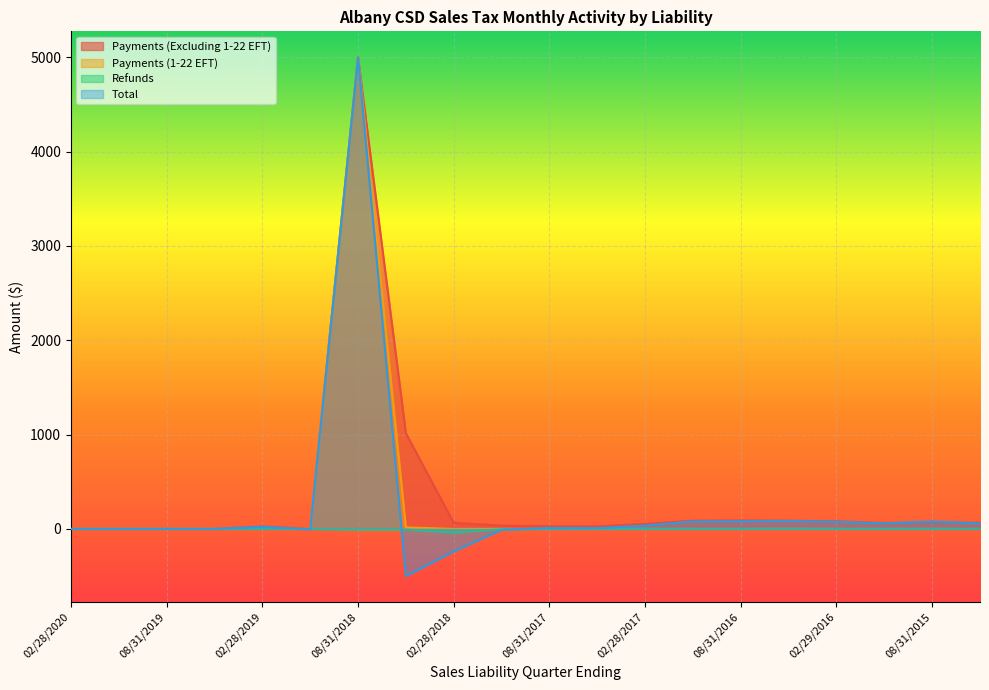

Between 11/30/2018 and 11/30/2015, which series saw the biggest shift?

Payments (1-22 EFT)